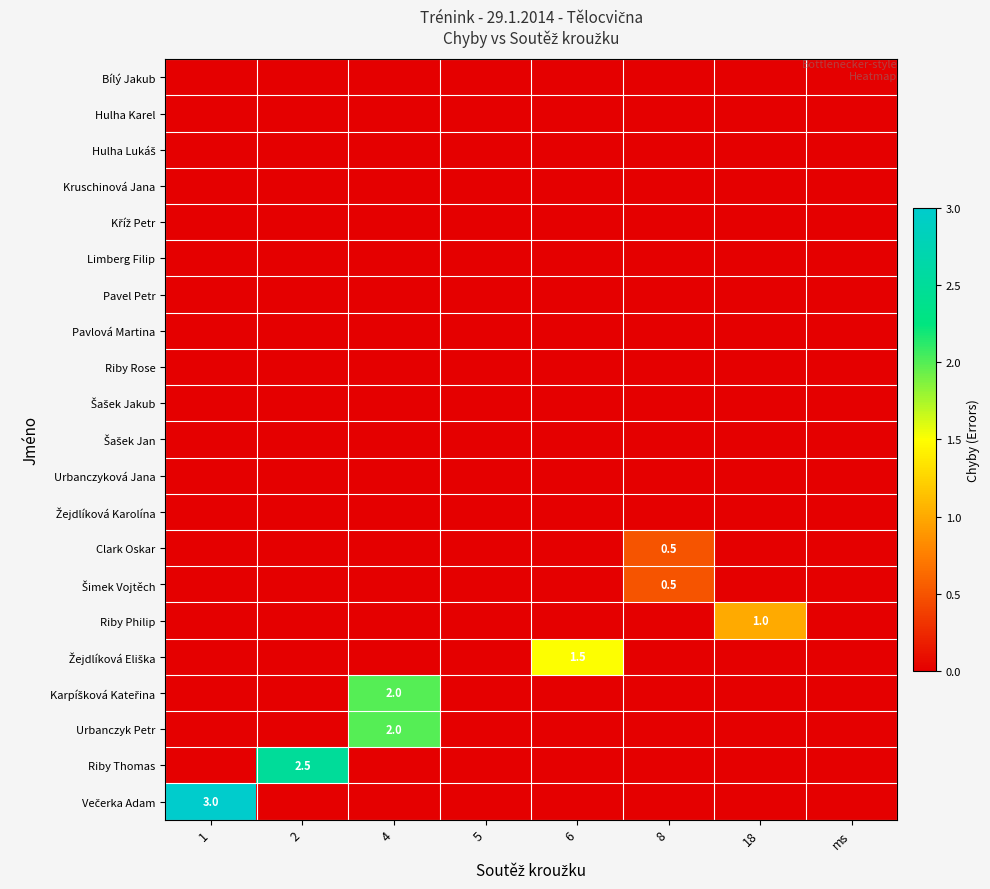

At which category is the sum across all series the highest?

4